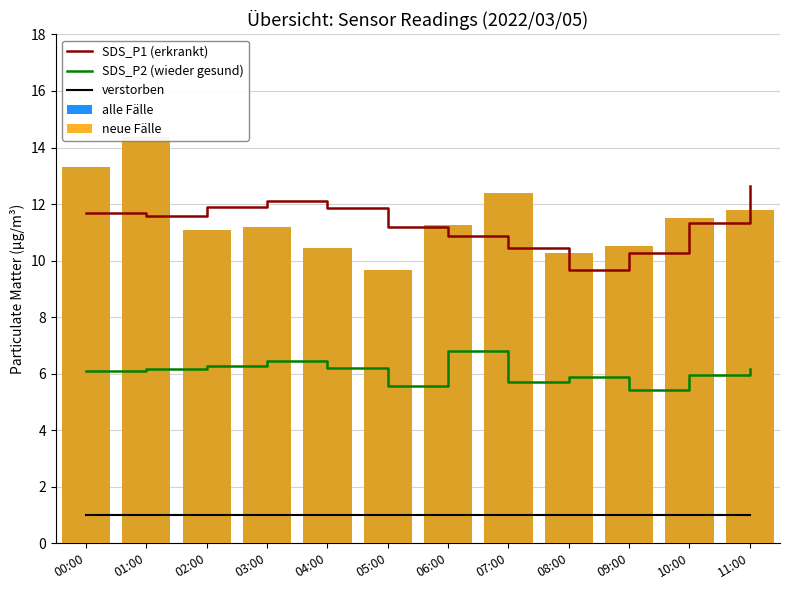

What are all the series names shown in the legend?

SDS_P1 (erkrankt), SDS_P2 (wieder gesund), verstorben, alle Fälle, neue Fälle